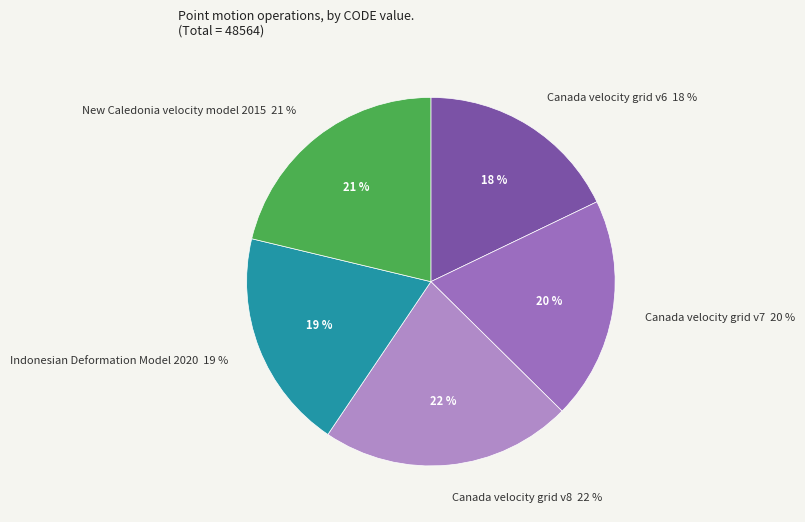

How many segments does this pie chart have?

5